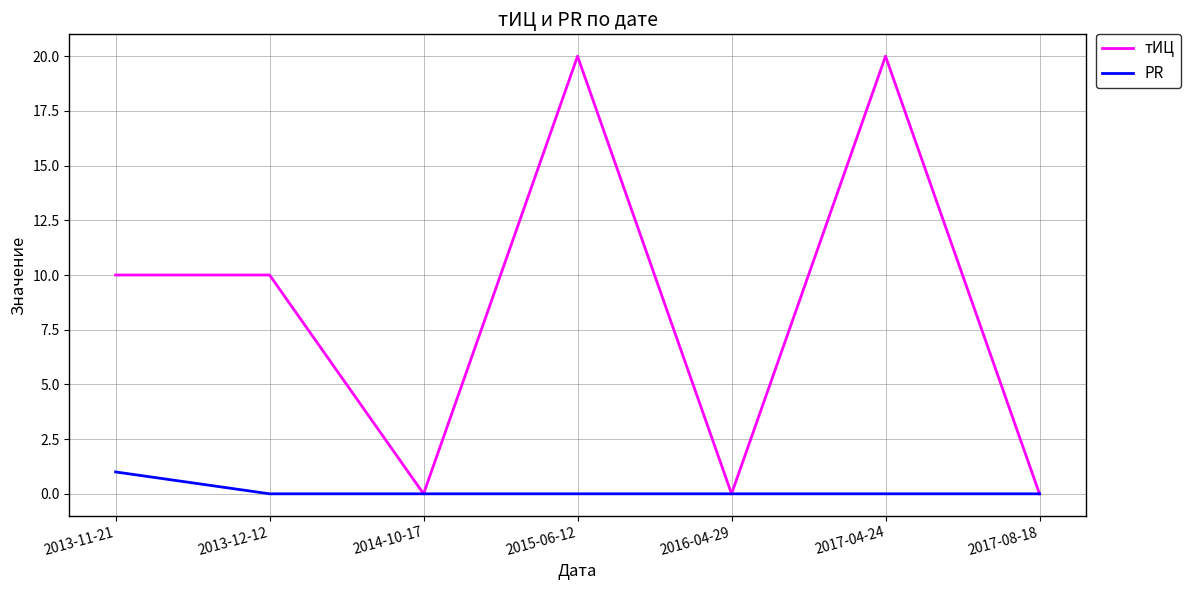

Reading right to left, what are all the values shown in this chart?

тИЦ: 2017-08-18=0	2017-04-24=20	2016-04-29=0	2015-06-12=20	2014-10-17=0	2013-12-12=10	2013-11-21=10
PR: 2017-08-18=0	2017-04-24=0	2016-04-29=0	2015-06-12=0	2014-10-17=0	2013-12-12=0	2013-11-21=1